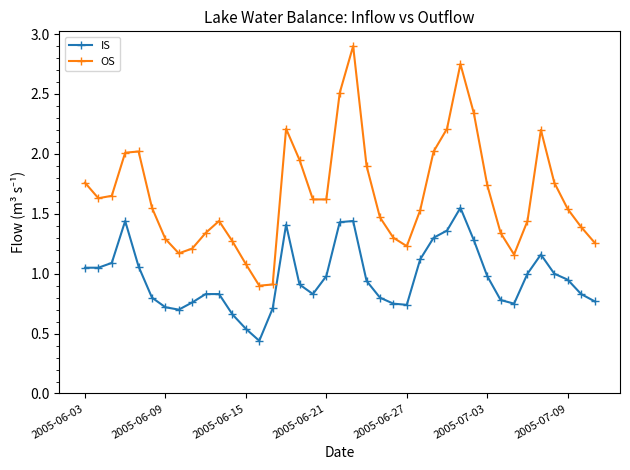

List the series in order of their peak value, highest first.

OS, IS